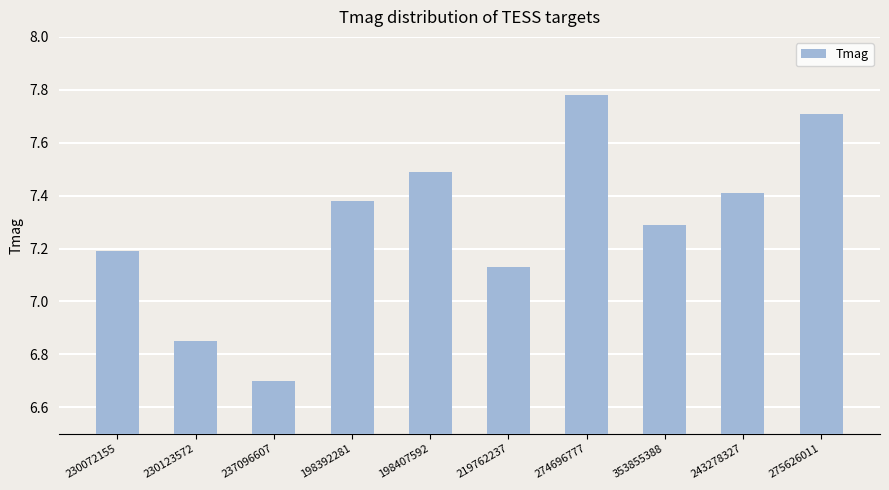

What is the difference between the maximum and minimum values?

1.1